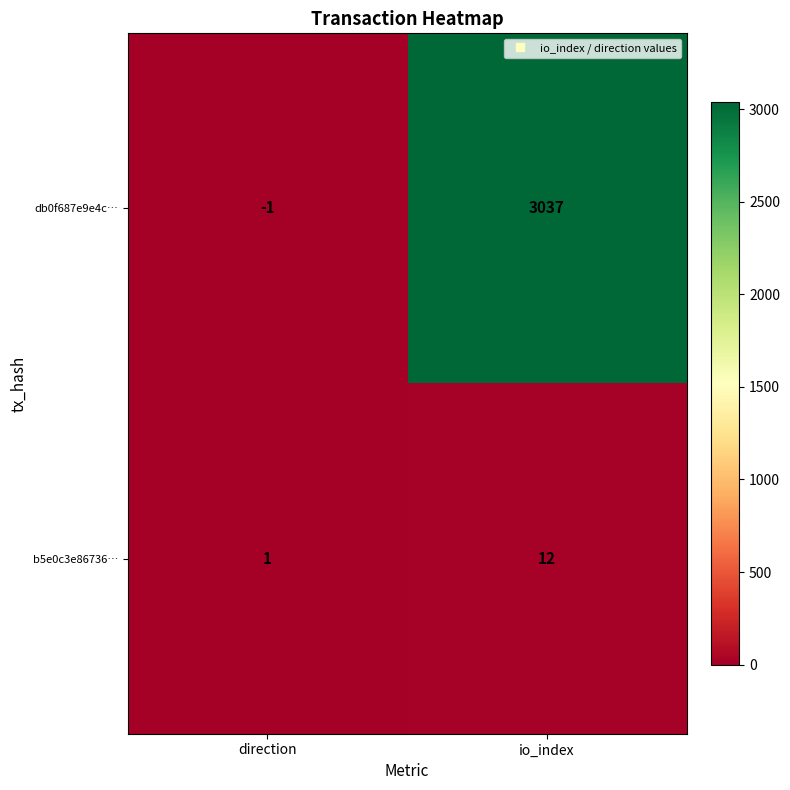

At how many categories does at least one series exceed 2516?

1